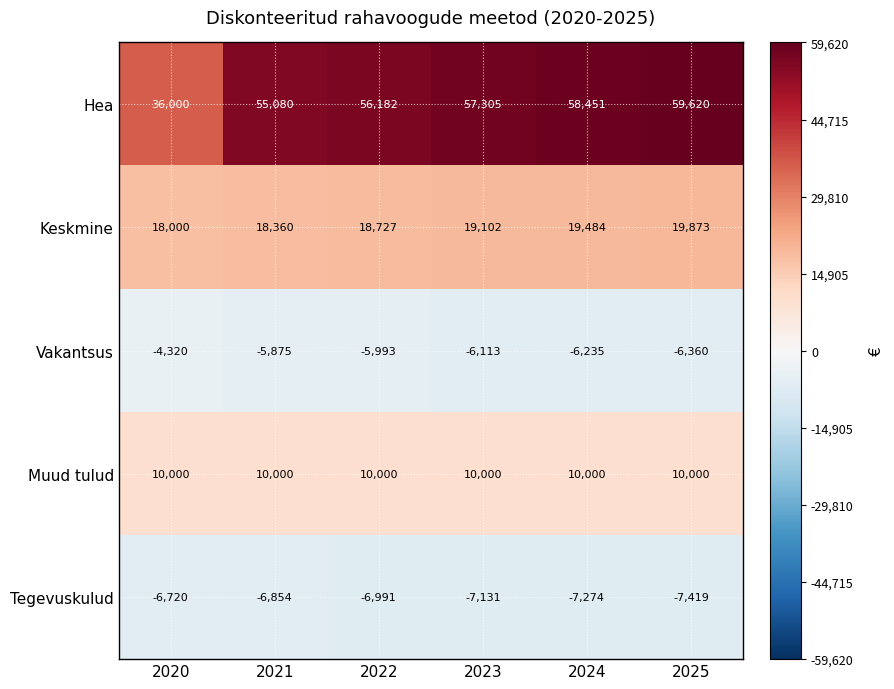

Rank the series at 2023 from highest to lowest value.

Hea, Keskmine, Muud tulud, Vakantsus, Tegevuskulud